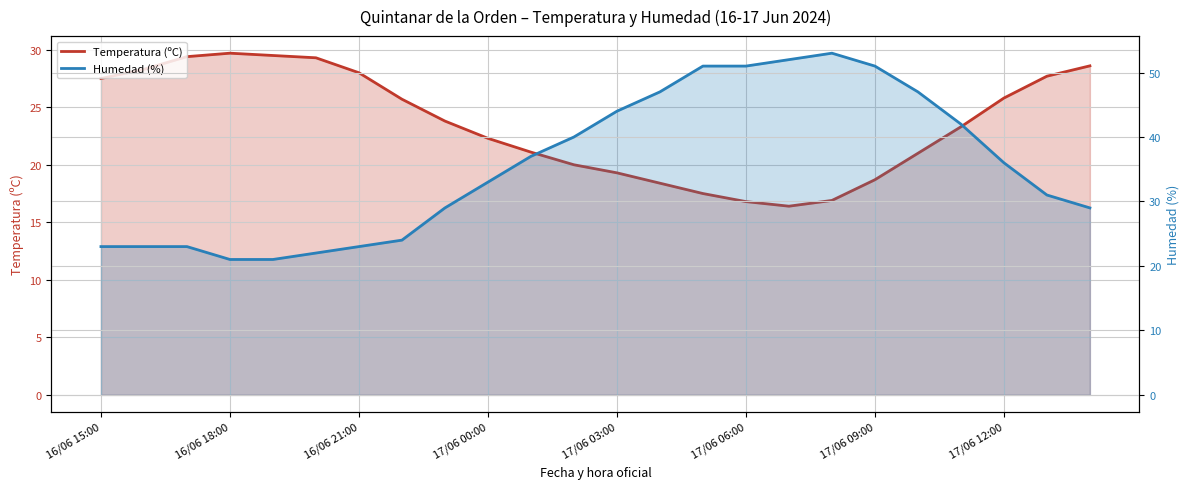

How many times do Humedad (%) and Temperatura (ºC) cross each other?

1